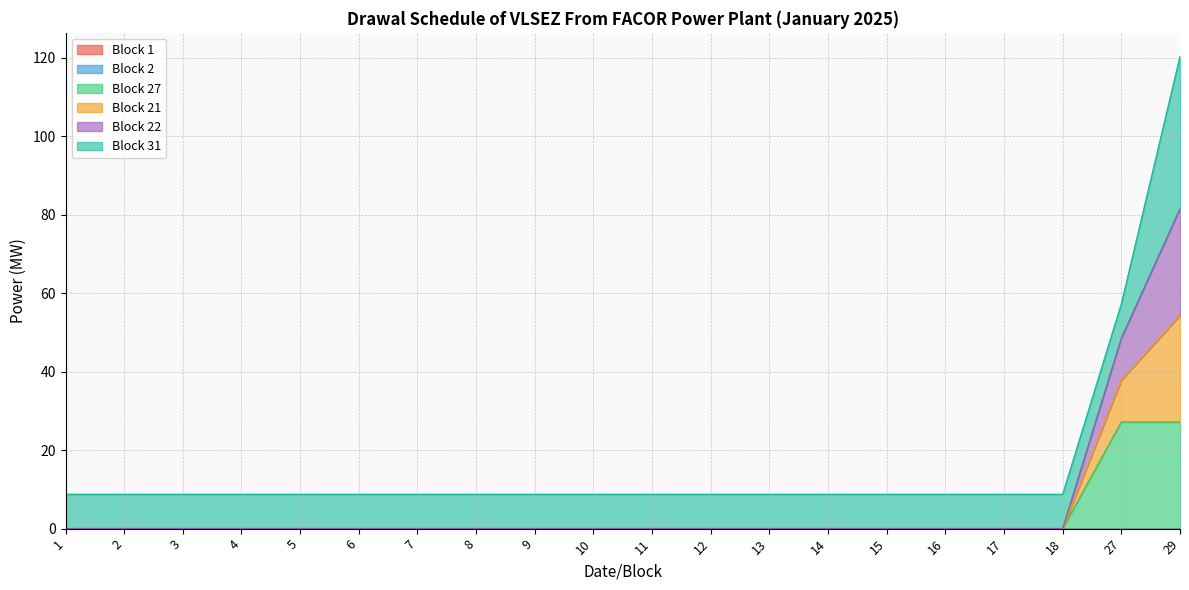

Which label corresponds to the smallest value in the chart?

1